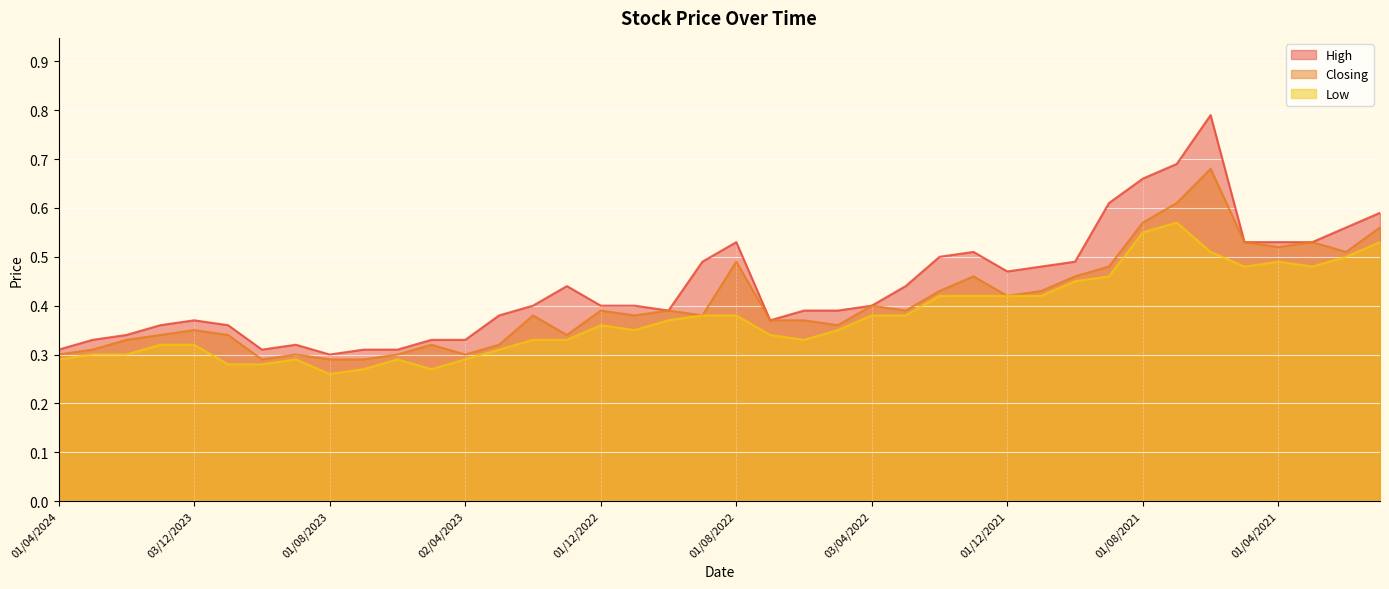

Does the chart display data point markers on the line(s)?

No